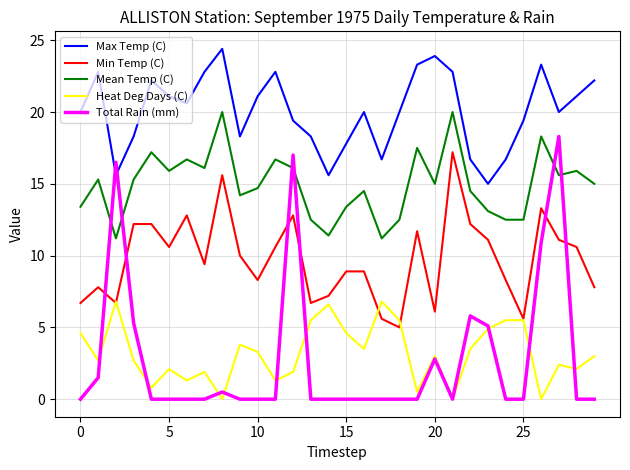

What is the maximum value shown in the chart?

24.4